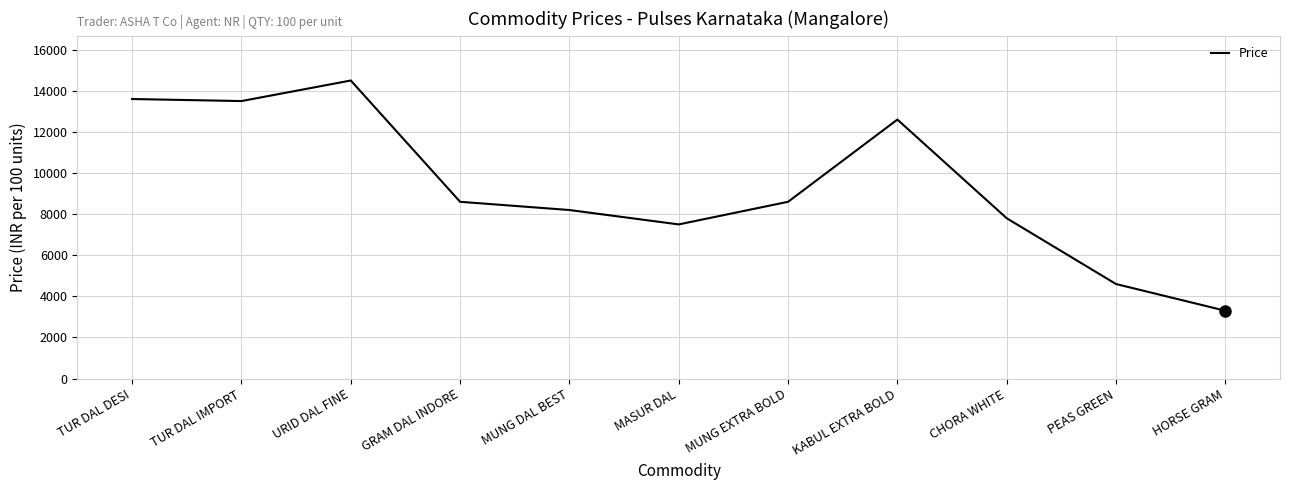

Is it true that the value at MUNG EXTRA BOLD is 8600?

True